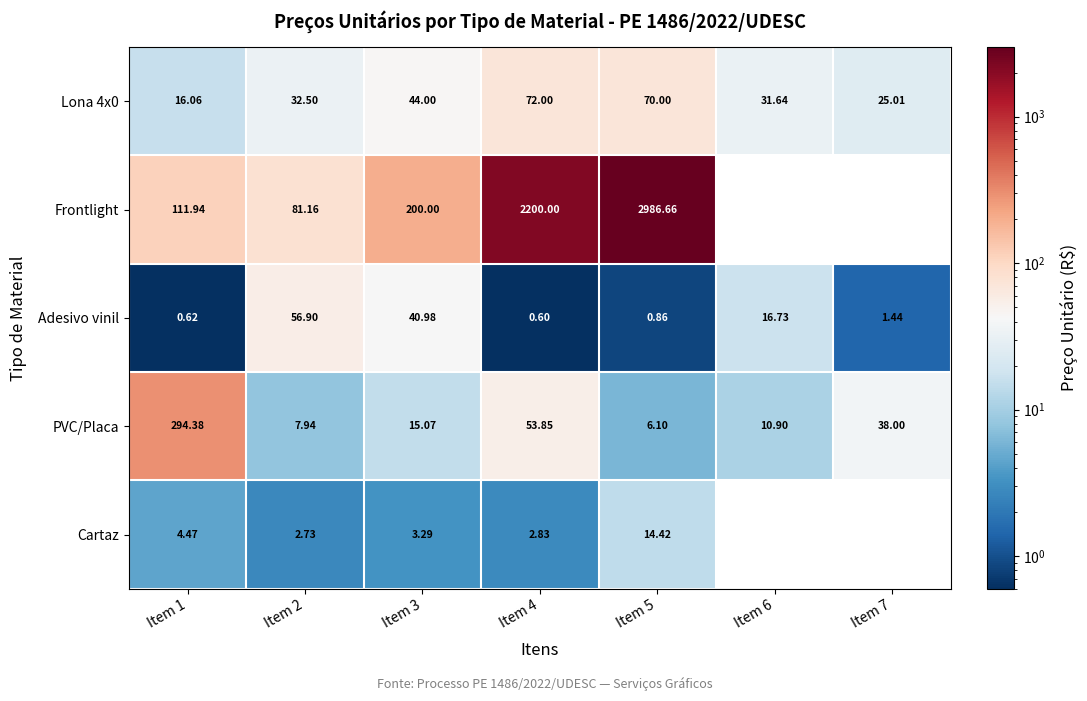

Is it true that PVC/Placa equals 294.4 at Item 1?

True